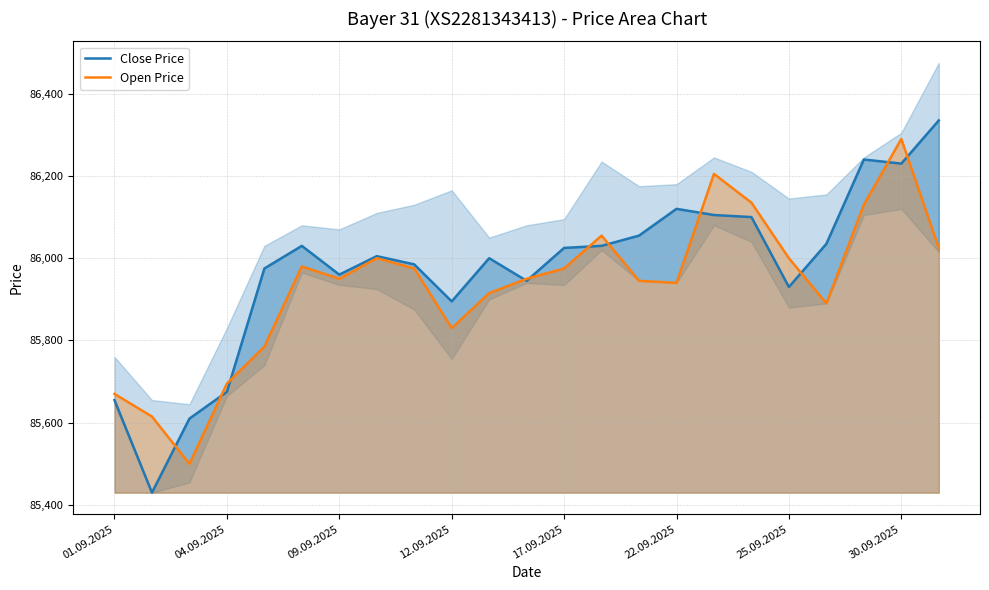

True or false: Close Price has a value of 85960 at 09.09.2025.

True